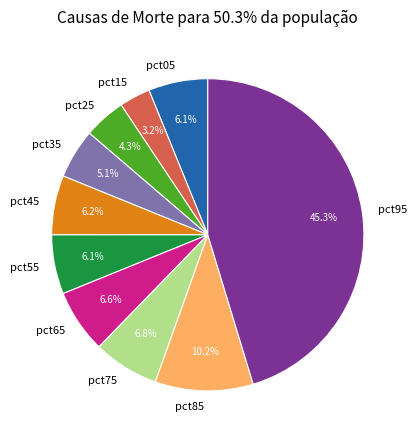

To the nearest percent, what percentage of the pie is pct25?

4%